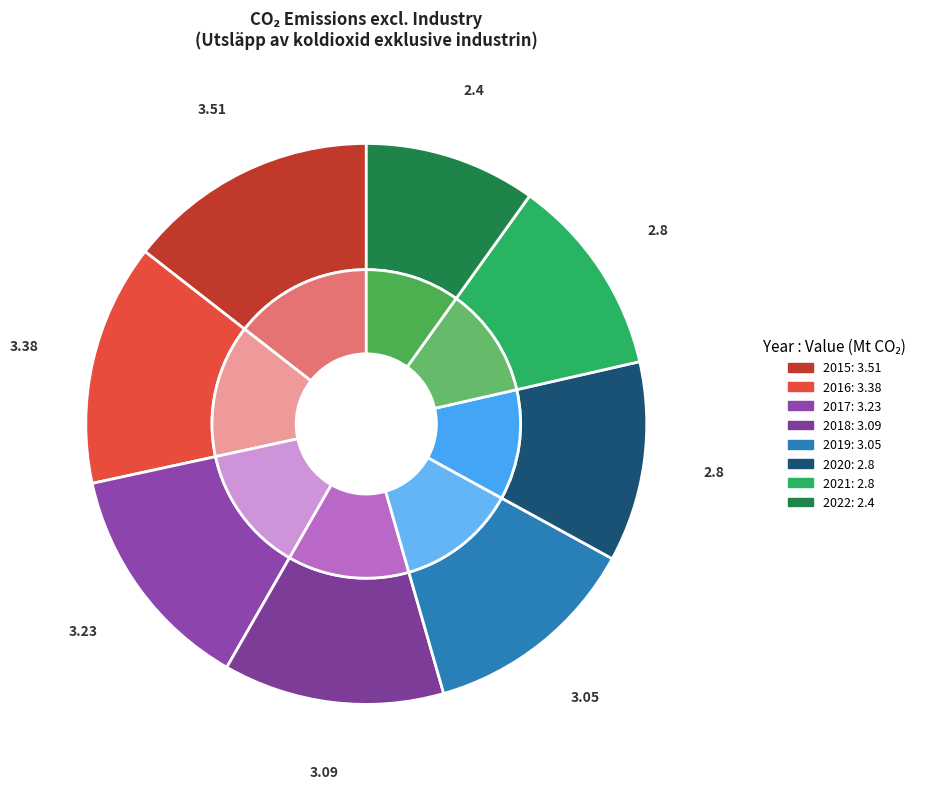

To the nearest percent, what portion does 2020 represent?

12%